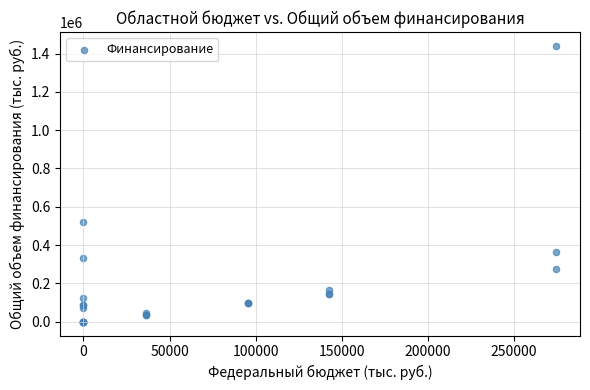

What Y value in the scatter plot is closest to 720054?

522235.1